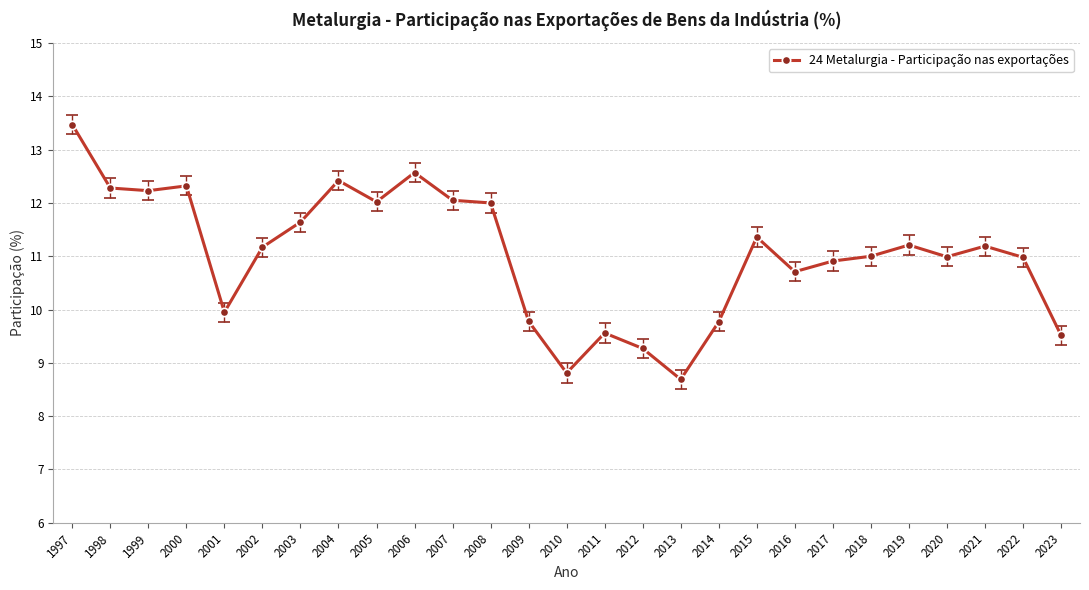

True or false: the data has more than 1 interior local peaks.

True